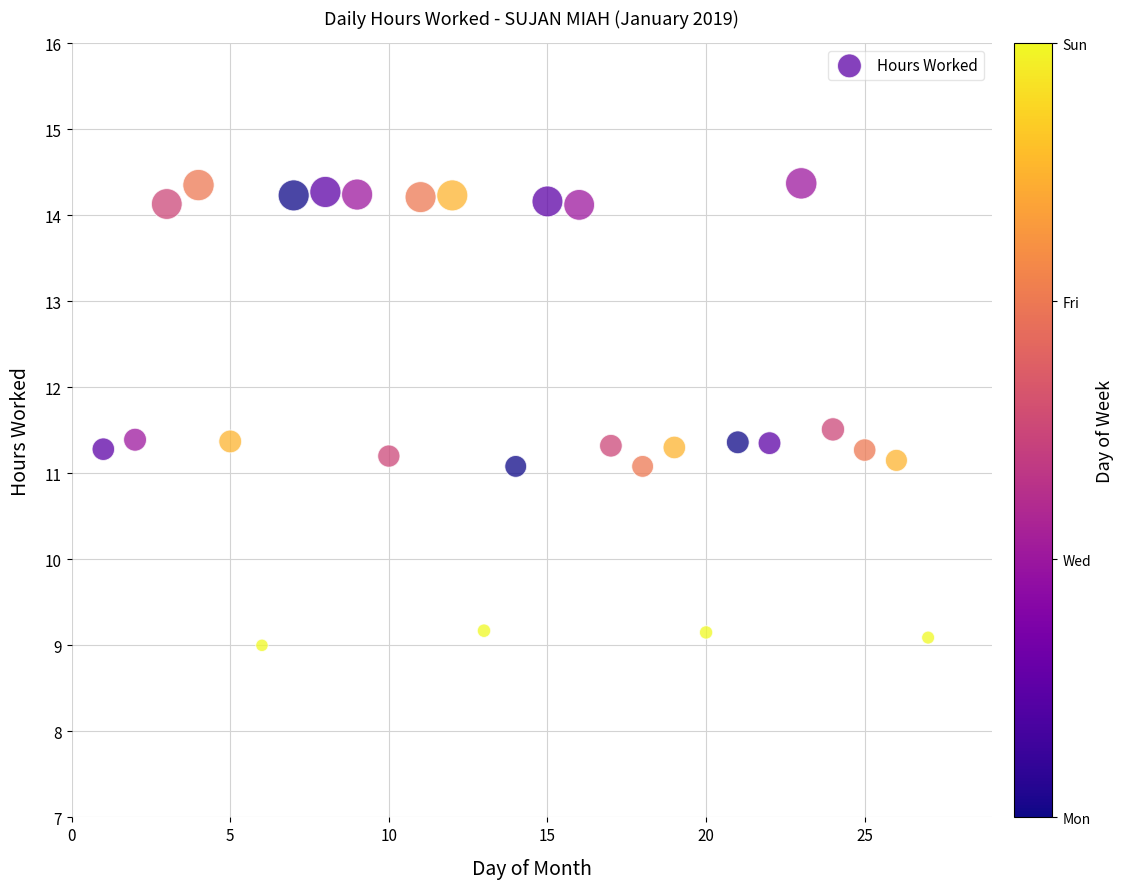

What is the range of Y values (max minus min)?

5.4